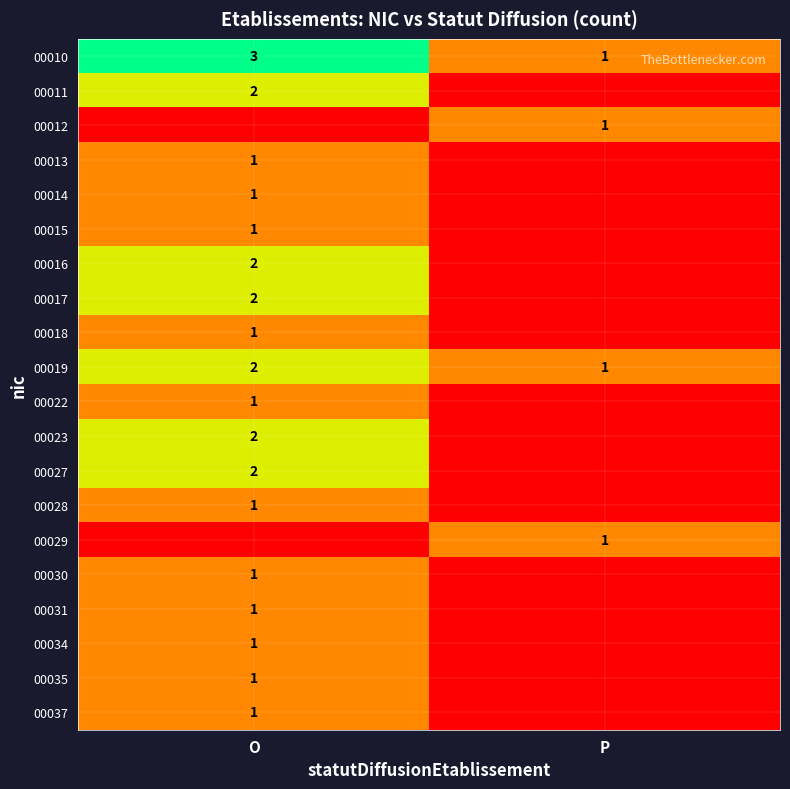

Is it true that 00010 equals 1 at P?

True